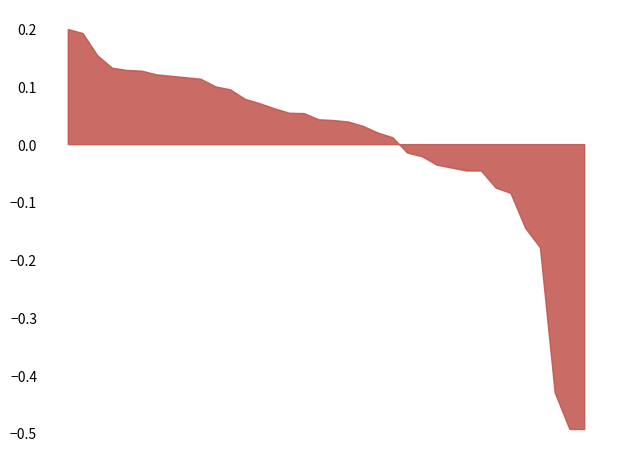

What is the minimum value shown in the chart?

-0.5